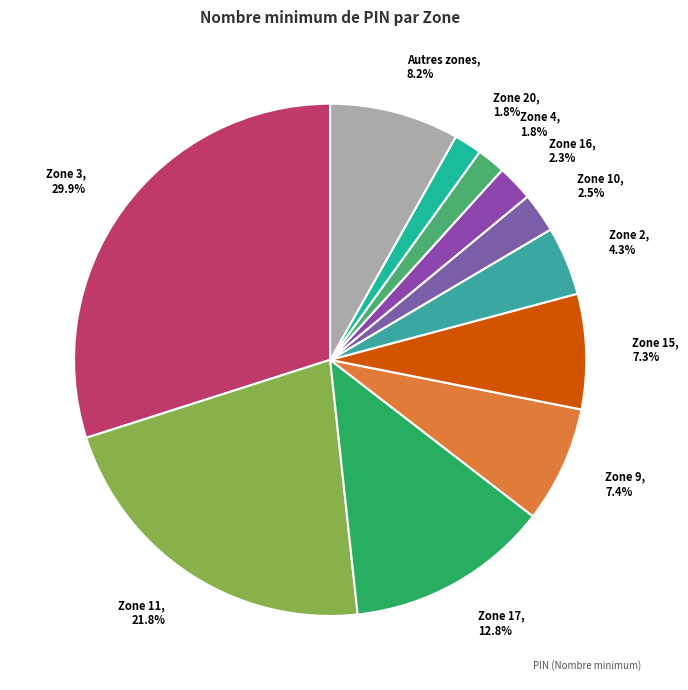

Count the number of slices in the pie.

11